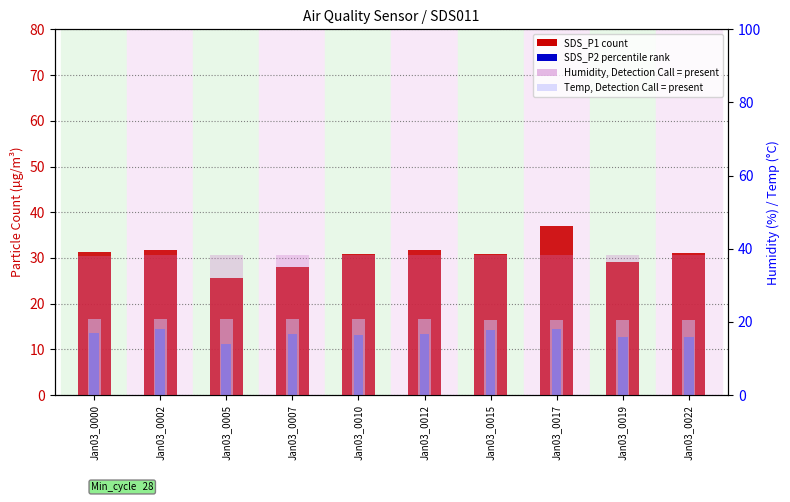

What is the value of the Humidity (%) bar at the 7th from the left?

38.2